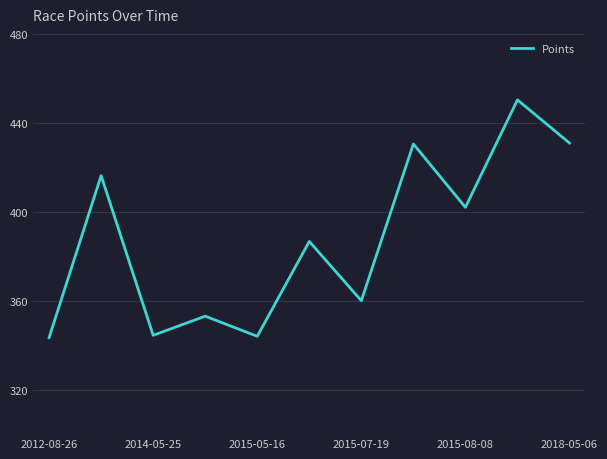

What is the smallest value displayed?

343.4